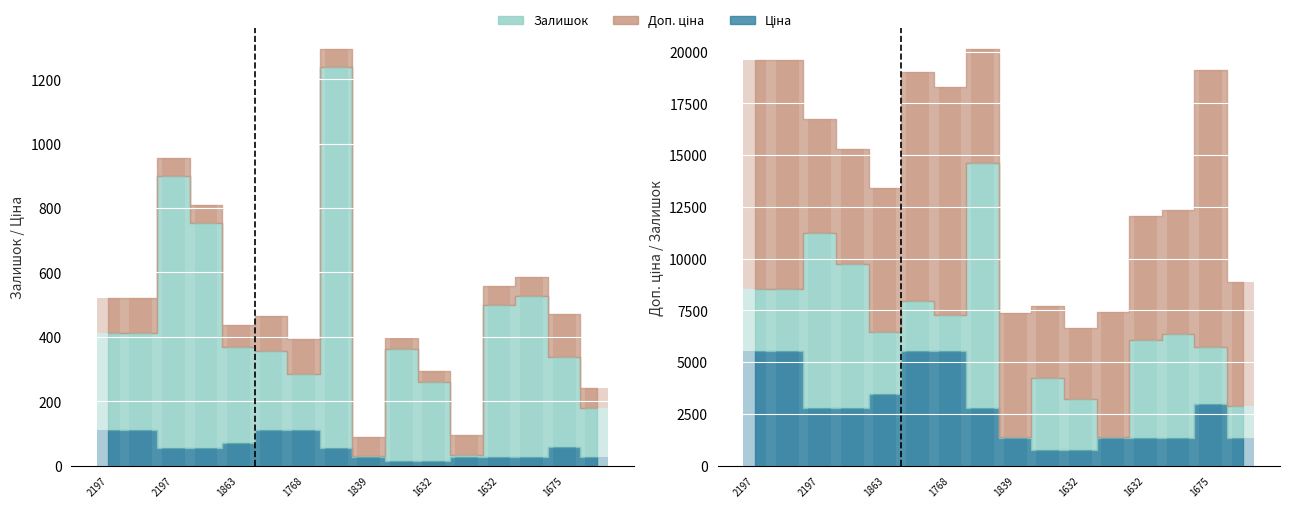

Between 2197 and 1632, which series saw the biggest shift?

Ціна